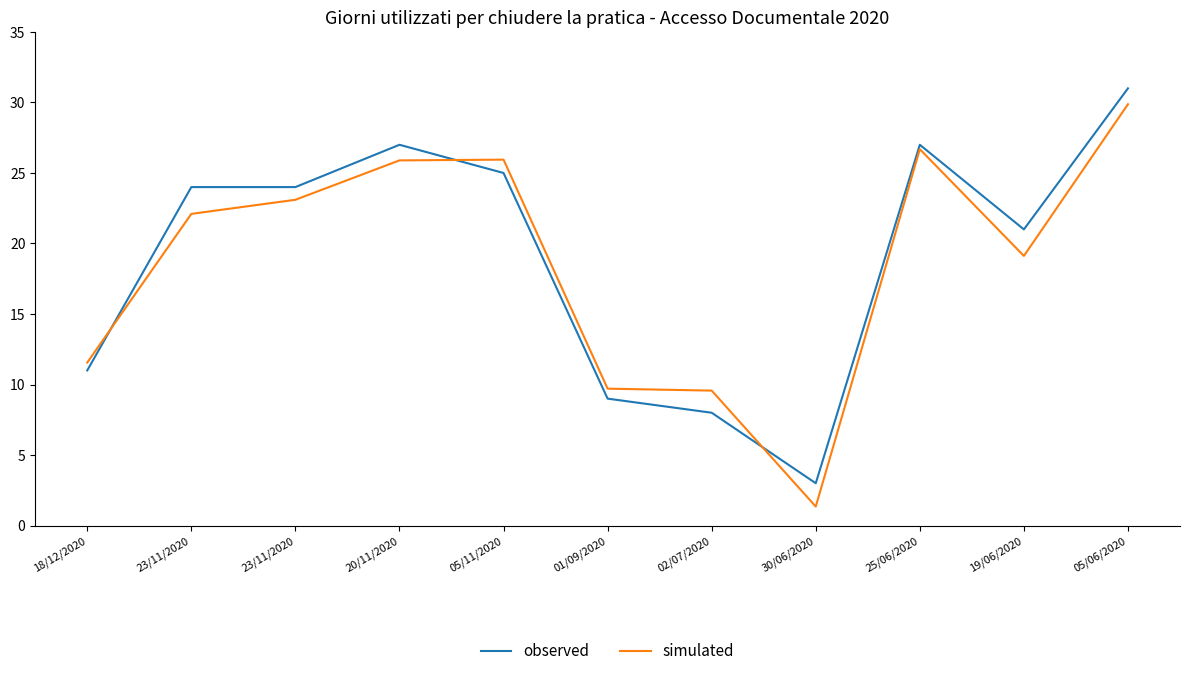

Is it true that simulated equals 12.9 at 20/11/2020?

False